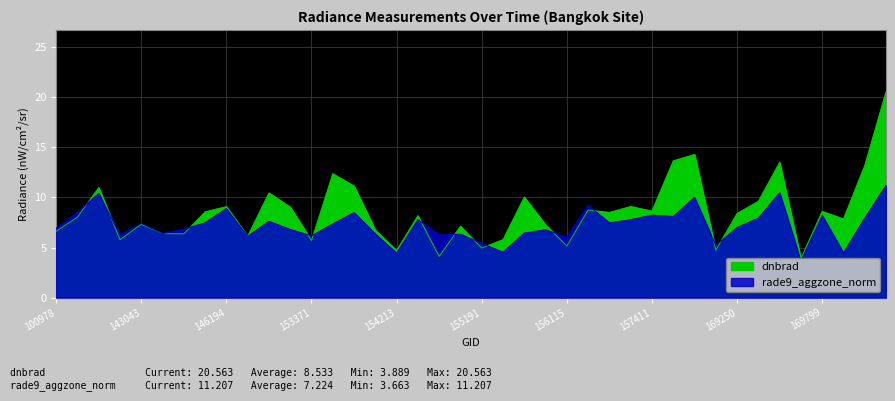

Count the number of data series in this chart.

2